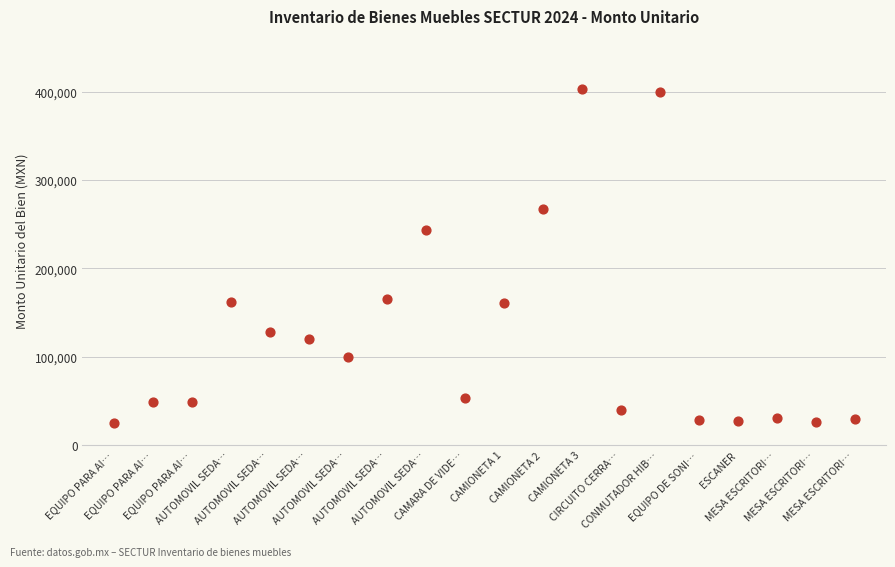

What Y value in the scatter plot is closest to 213853?

243654.0